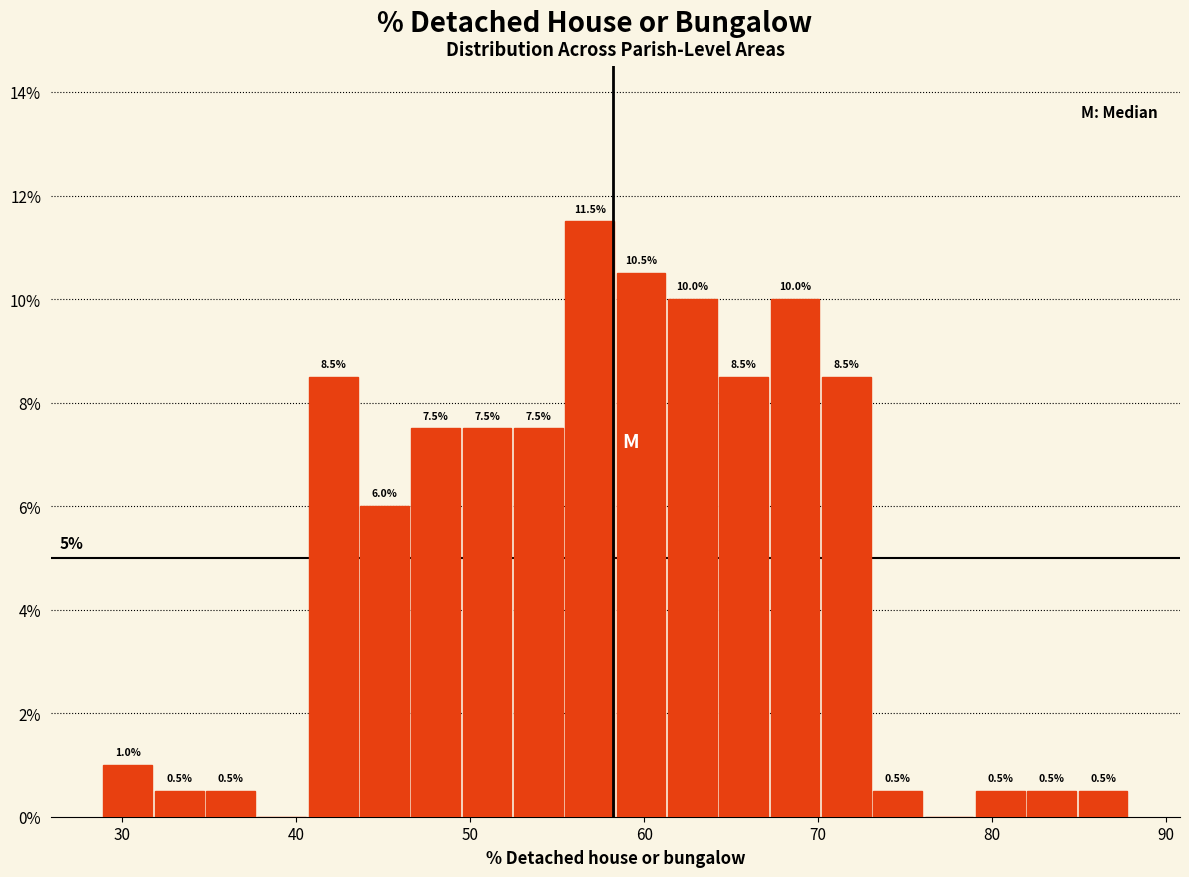

Read against the x-axis, roughly where is the centre of the tallest bar?

57